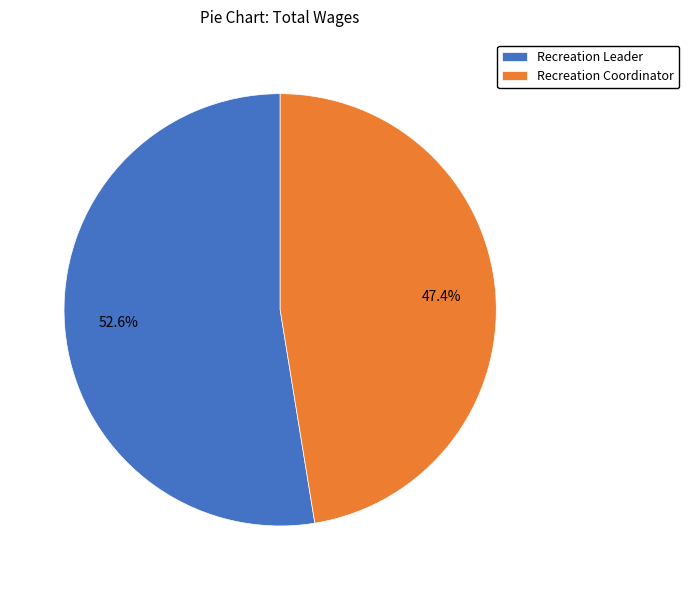

Which category has the smallest portion of the pie?

Recreation Coordinator